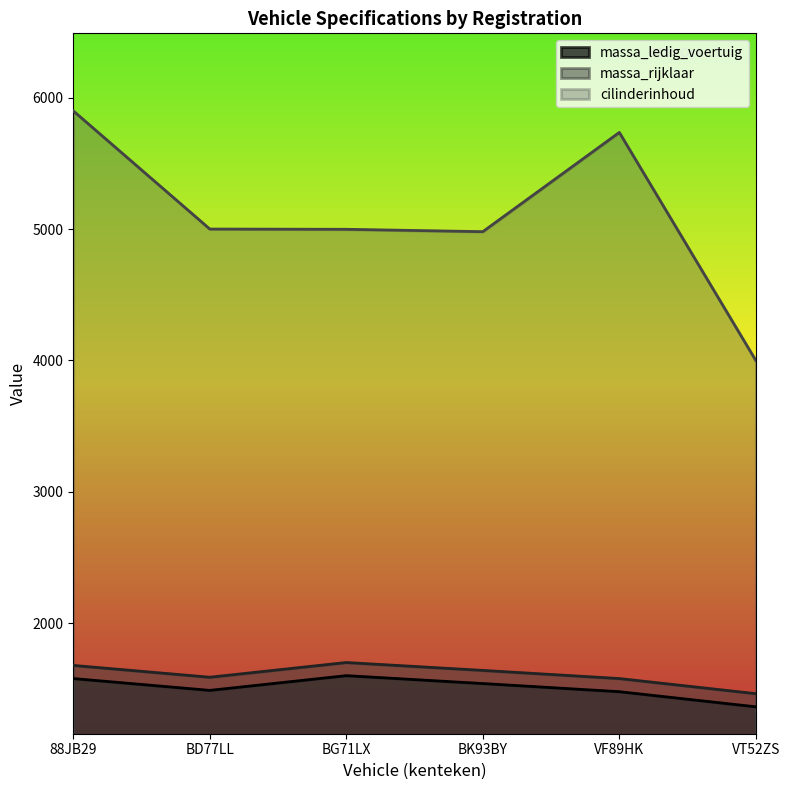

At which category does the chart reach its peak across all series?

88JB29